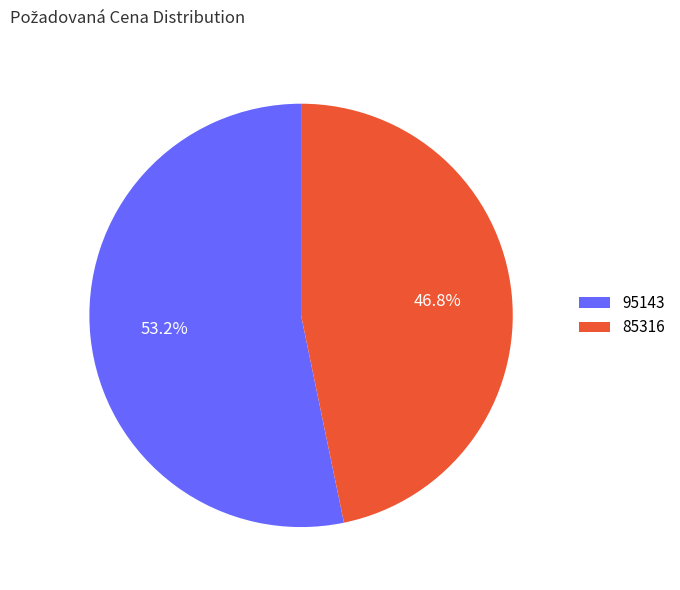

To the nearest percent, what is the combined percentage of 95143 and 85316?

100%